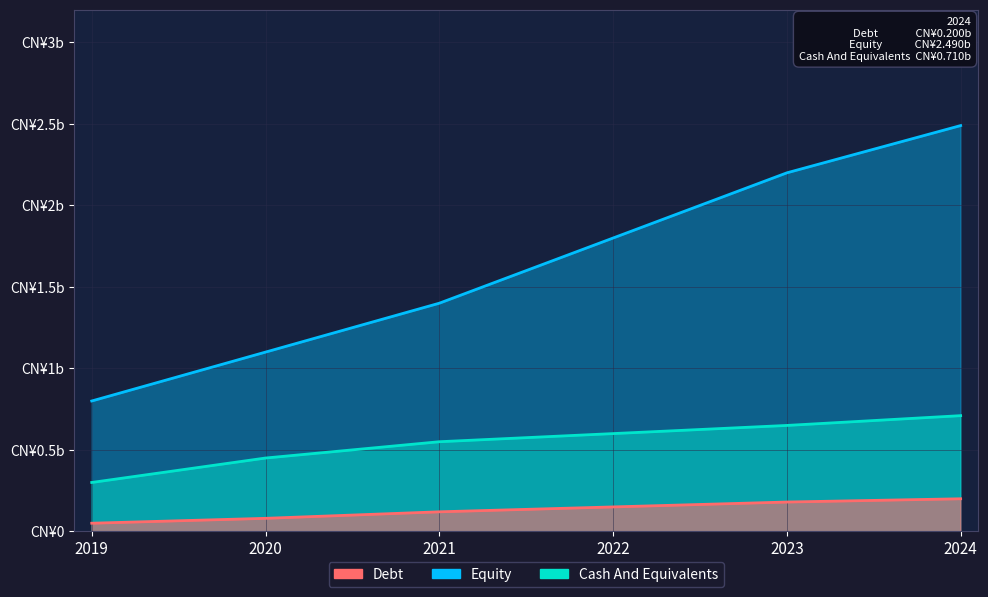

Reading right to left, transcribe all the data shown in this chart.

Debt: 0.2	0.2	0.1	0.1	0.1	0.1
Equity: 2.5	2.2	1.8	1.4	1.1	0.8
Cash And Equivalents: 0.7	0.7	0.6	0.6	0.5	0.3